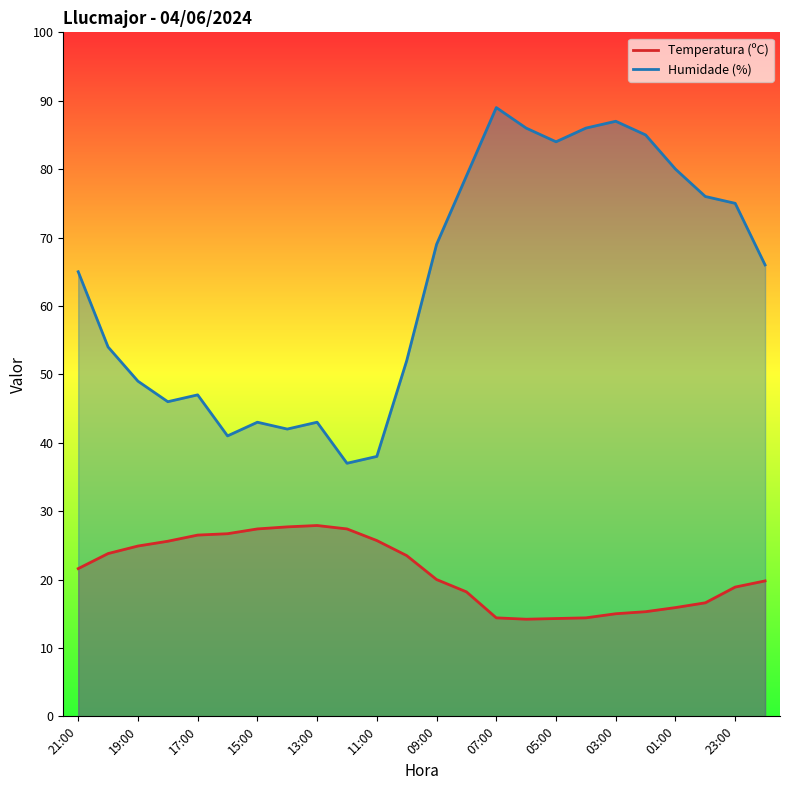

Reading left to right, transcribe all the data shown in this chart.

Temperatura (ºC): 21.6	23.8	24.9	25.6	26.5	26.7	27.4	27.7	27.9	27.4	25.7	23.5	20.0	18.2	14.4	14.2	14.3	14.4	15.0	15.3	15.9	16.6	18.9	19.8
Humidade (%): 65.0	54.0	49.0	46.0	47.0	41.0	43.0	42.0	43.0	37.0	38.0	52.0	69.0	79.0	89.0	86.0	84.0	86.0	87.0	85.0	80.0	76.0	75.0	66.0